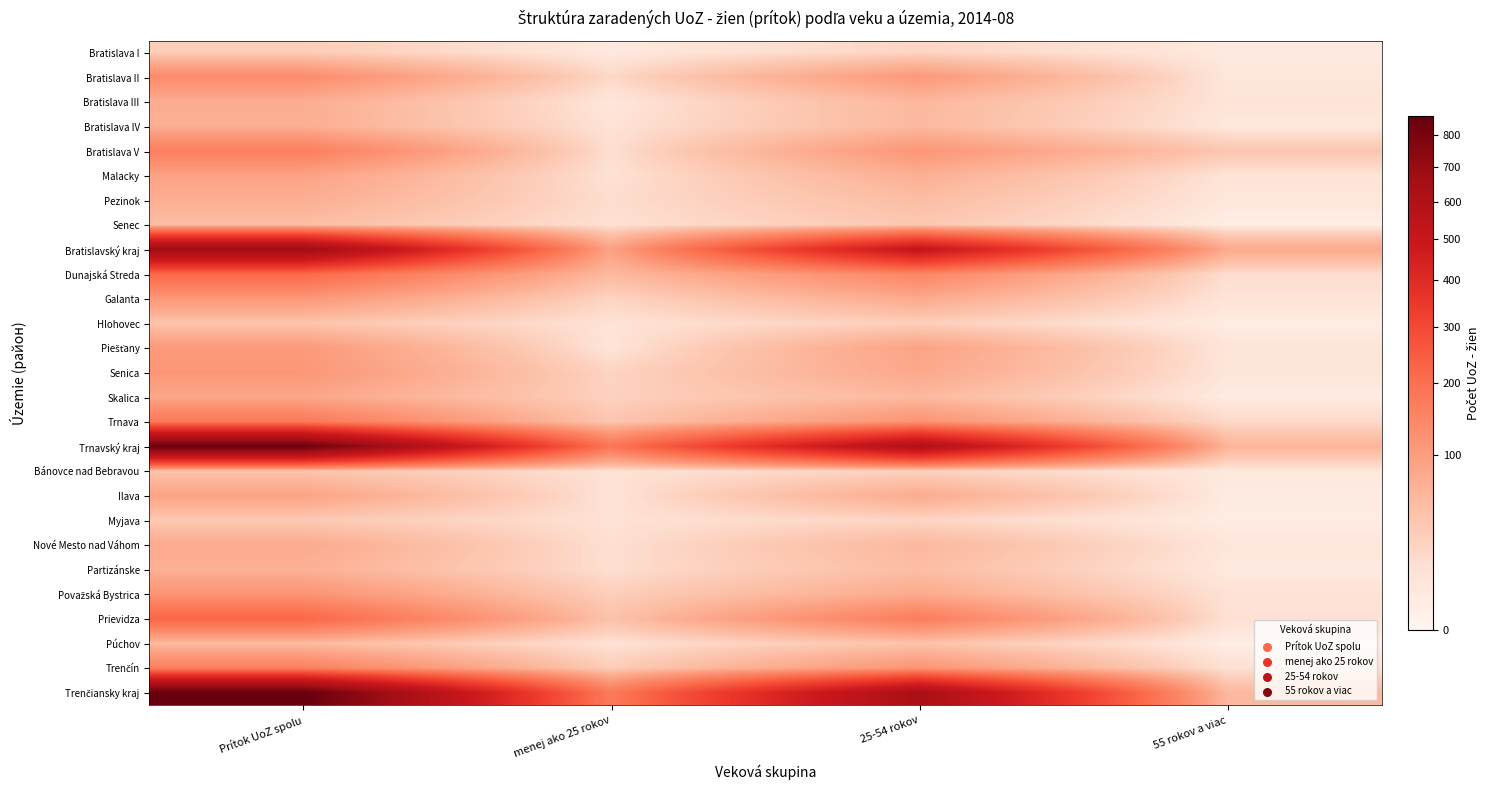

Rank the series by their maximum value, from lowest to highest.

Bratislava I, Myjava, Hlohovec, Bánovce nad Bebravou, Senec, Púchov, Partizánske, Bratislava IV, Pezinok, Bratislava III, Nové Mesto nad Váhom, Skalica, Ilava, Malacky, Piešťany, Galanta, Senica, Považská Bystrica, Bratislava II, Trenčín, Bratislava V, Trnava, Dunajská Streda, Prievidza, Bratislavský kraj, Trnavský kraj, Trenčiansky kraj